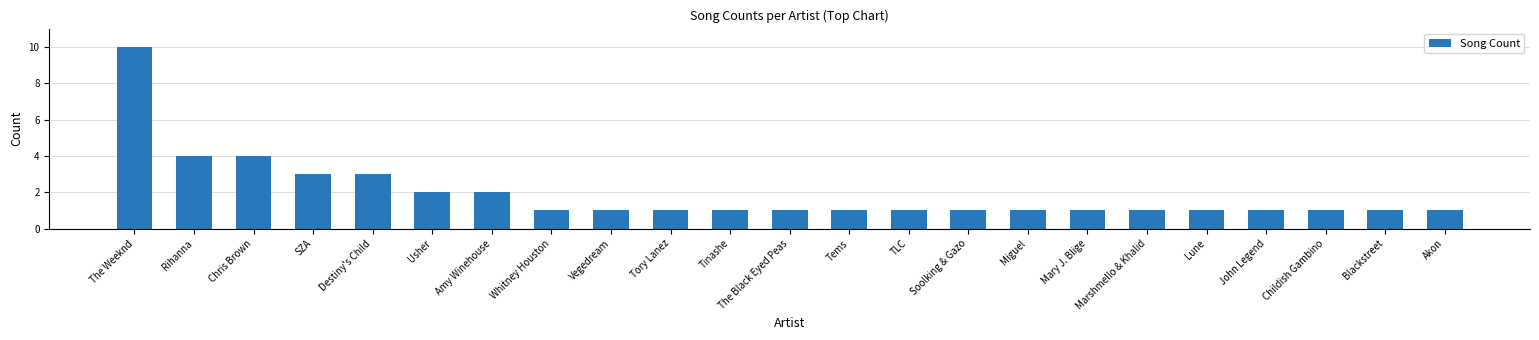

What is the ratio of the value at Tory Lanez to the value at The Weeknd?

0.1